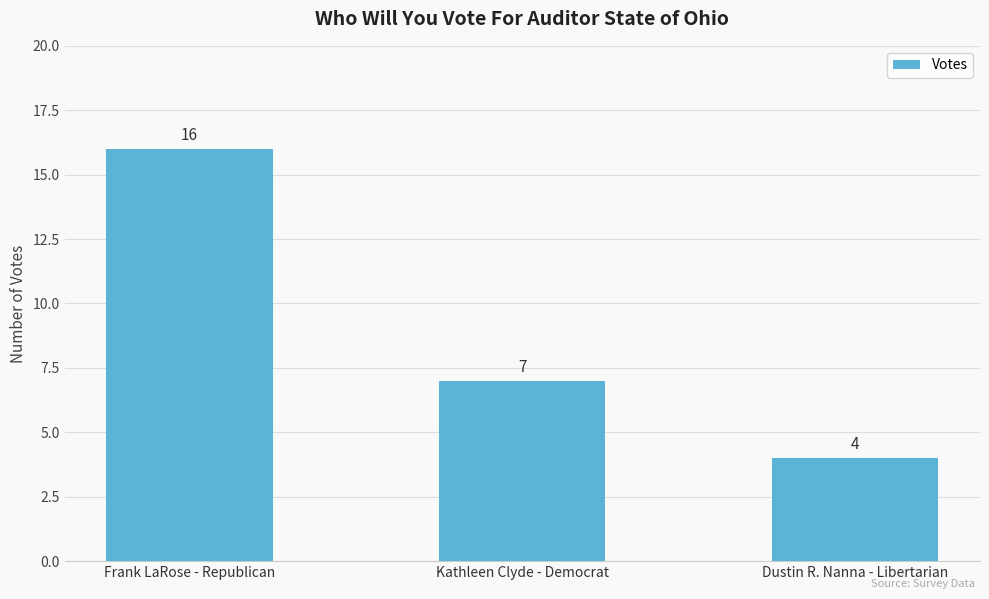

Count the number of categories in the chart.

3